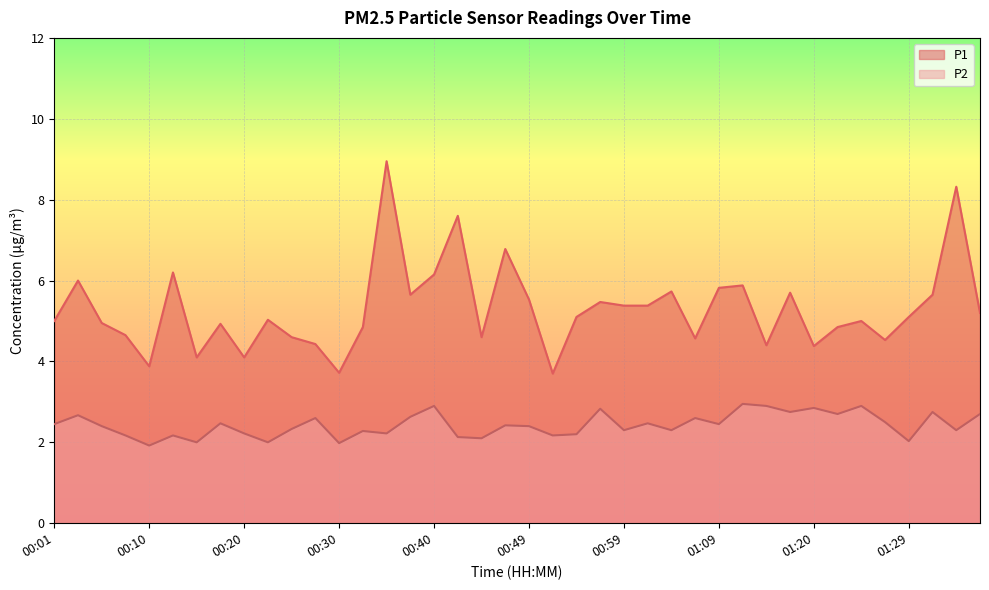

How many lines are shown in the chart?

2